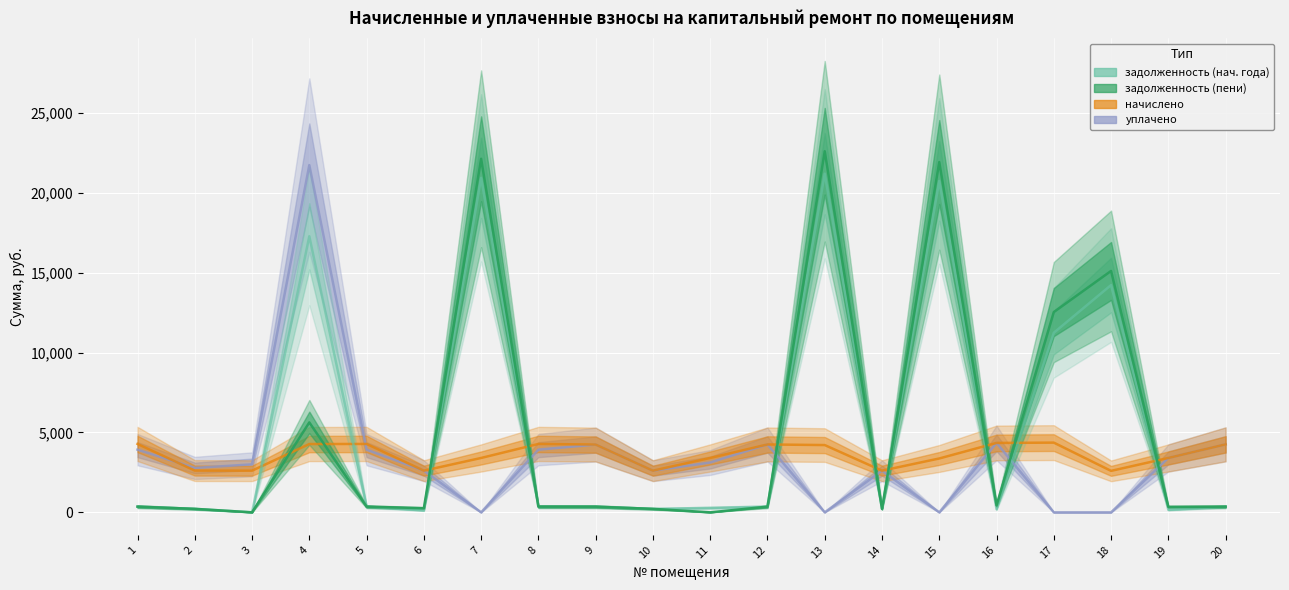

Which series has the largest range (max minus min)?

задолженность (col_6)